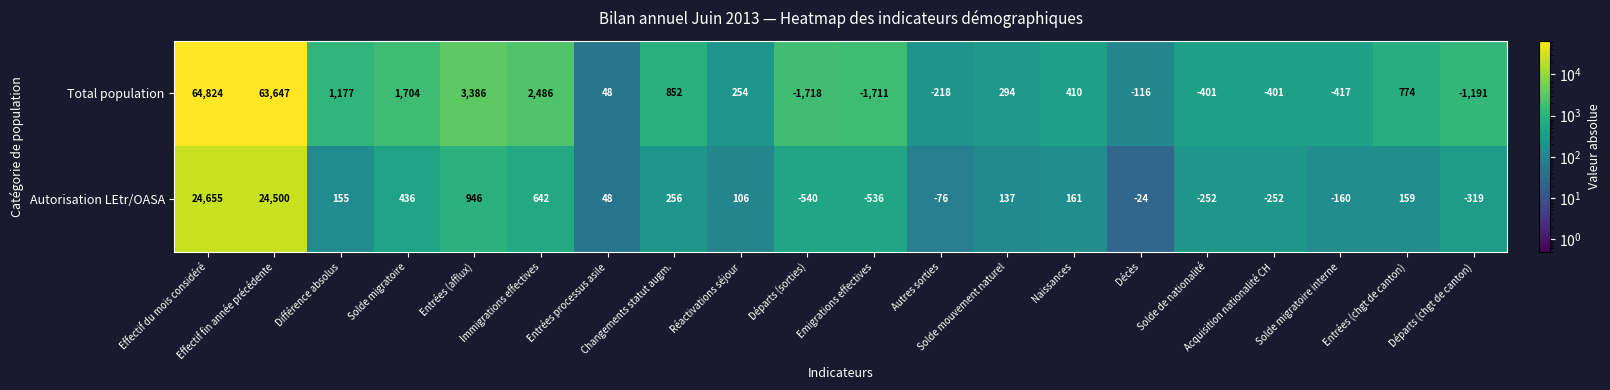

List the series in order of their peak value, lowest first.

Autorisation LEtr/OASA, Total population